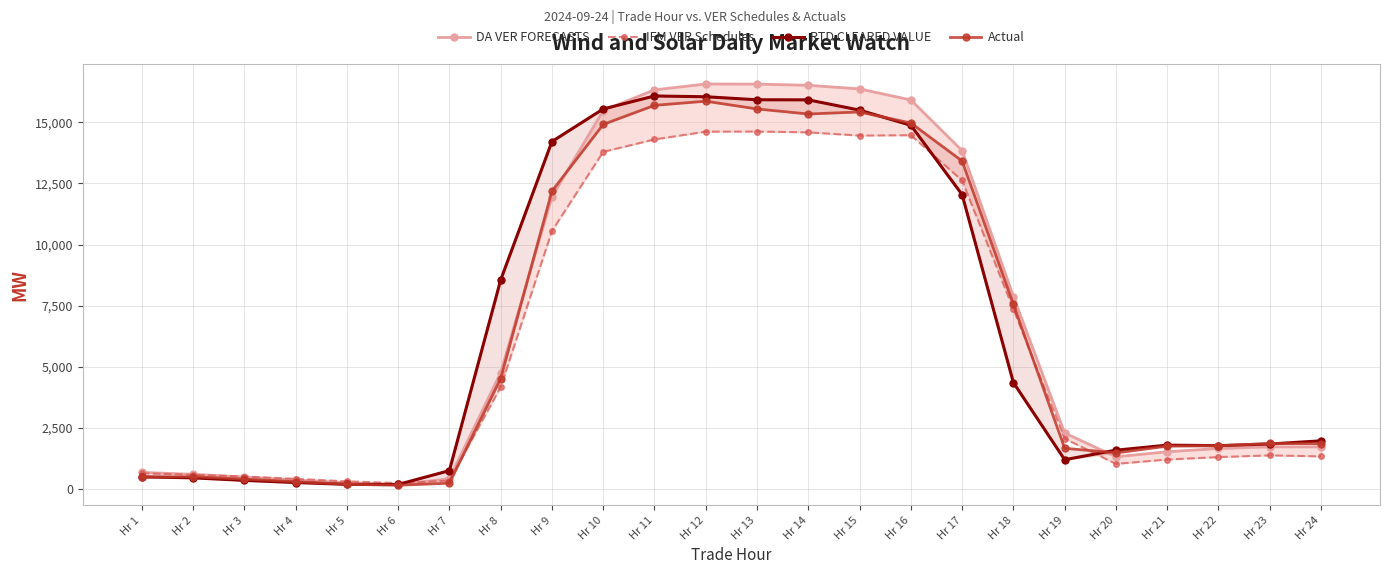

Which category has the lowest value in the Actual series?

Hr 6